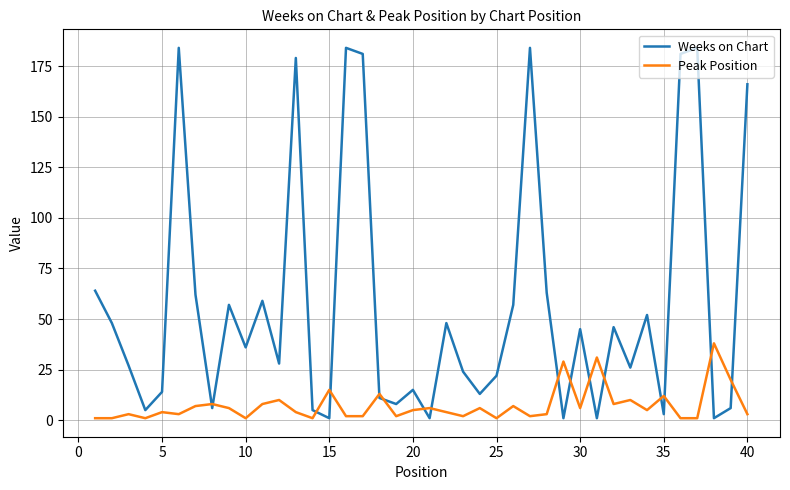

Does the chart display data point markers on the line(s)?

No